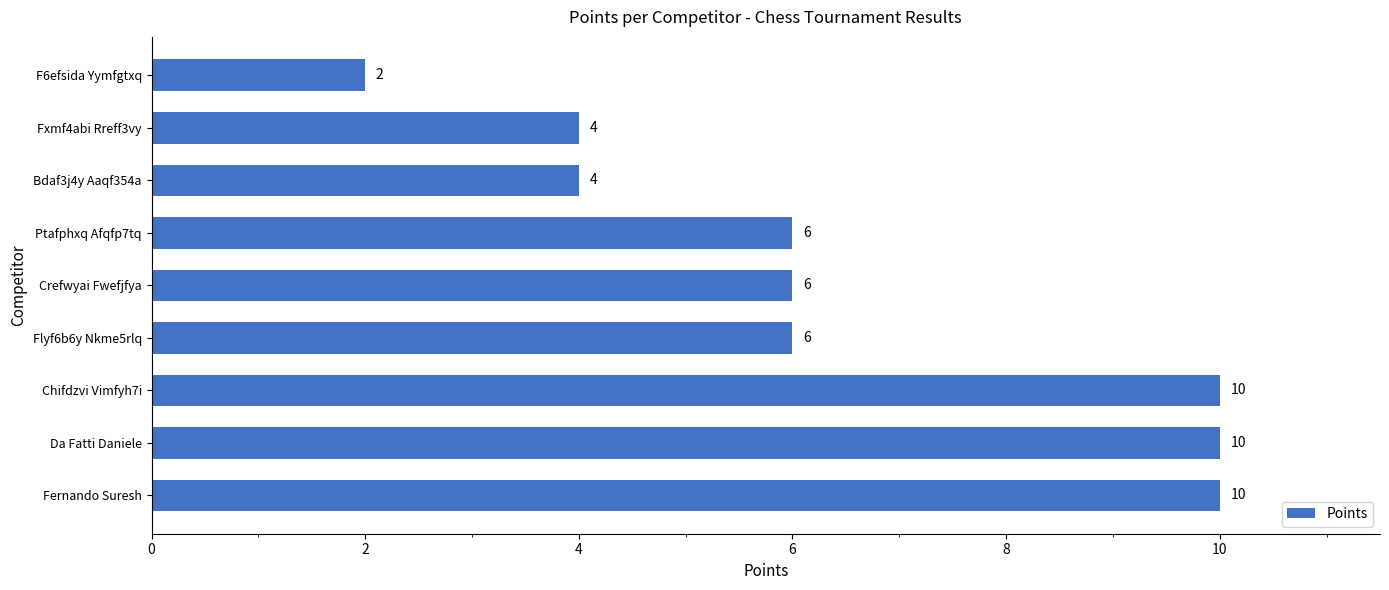

What is the sum of all values?

58